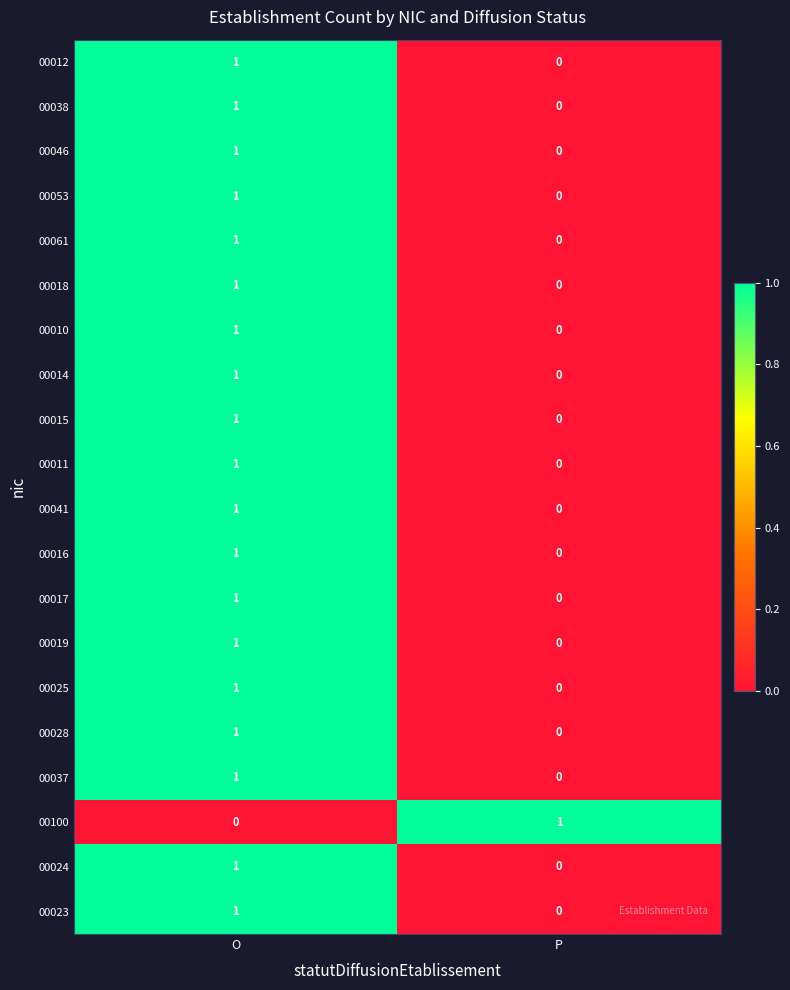

True or false: 00100 has a value of 1 at P.

True